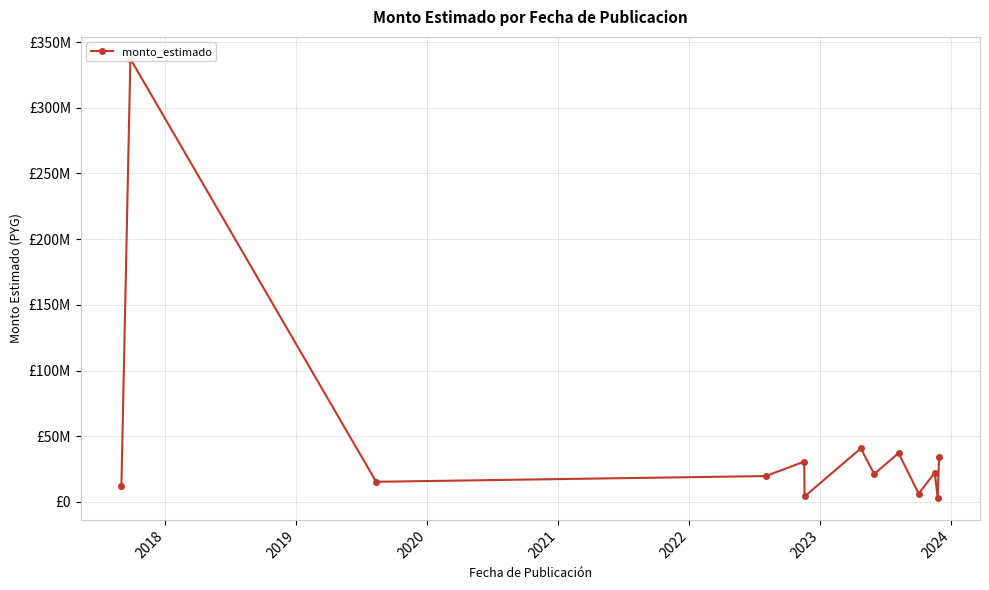

What position from the right is 2023?

7